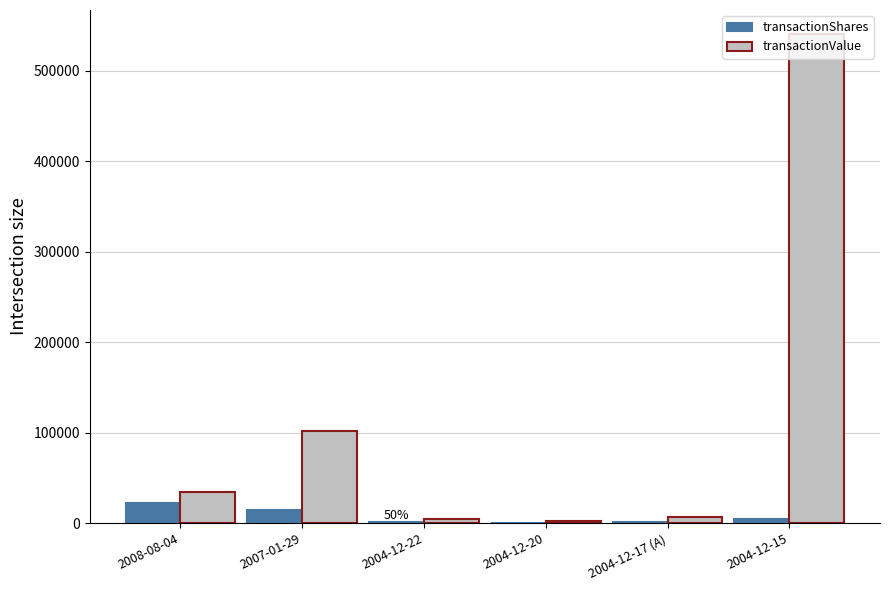

Which label corresponds to the largest value in the chart?

2004-12-15